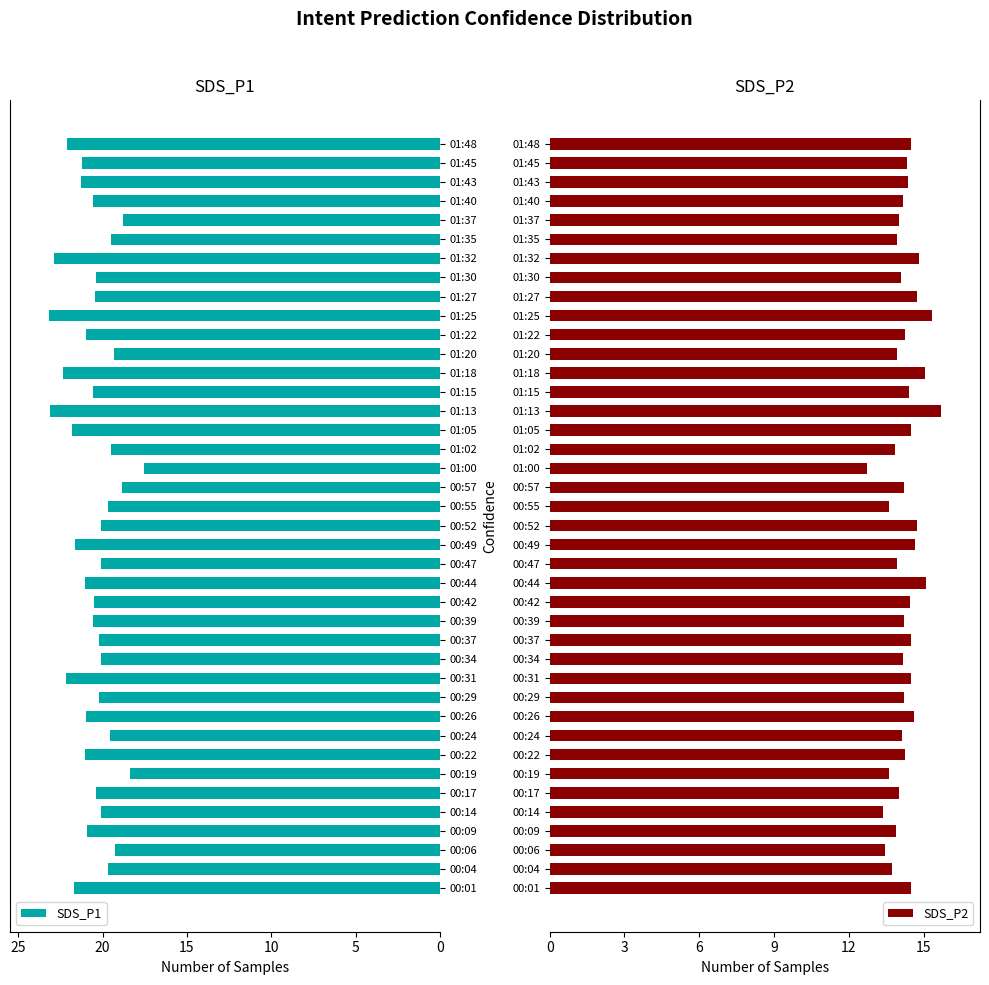

What is the lowest value of the SDS_P1 series?

17.5